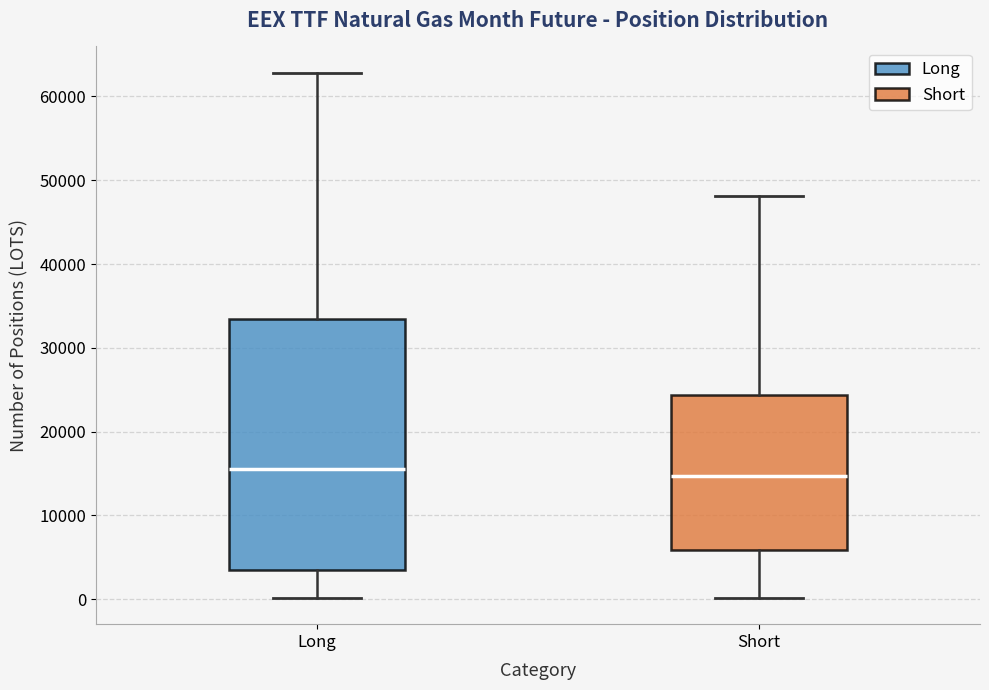

Reading left to right, read every box against the y-axis: the position of its median line, the range the box covers, and the ends of its whiskers. The values are not printed on the chart, so give them approximately, as read against the axis.

Long: median 16000, box 4000 to 33000, whiskers 0 to 63000
Short: median 15000, box 6000 to 24000, whiskers 0 to 48000